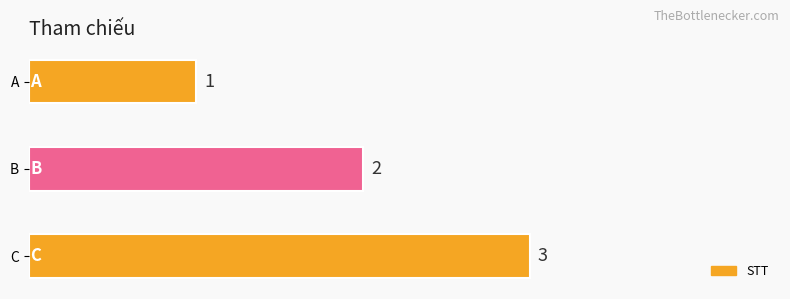

Does the chart contain any negative values?

No